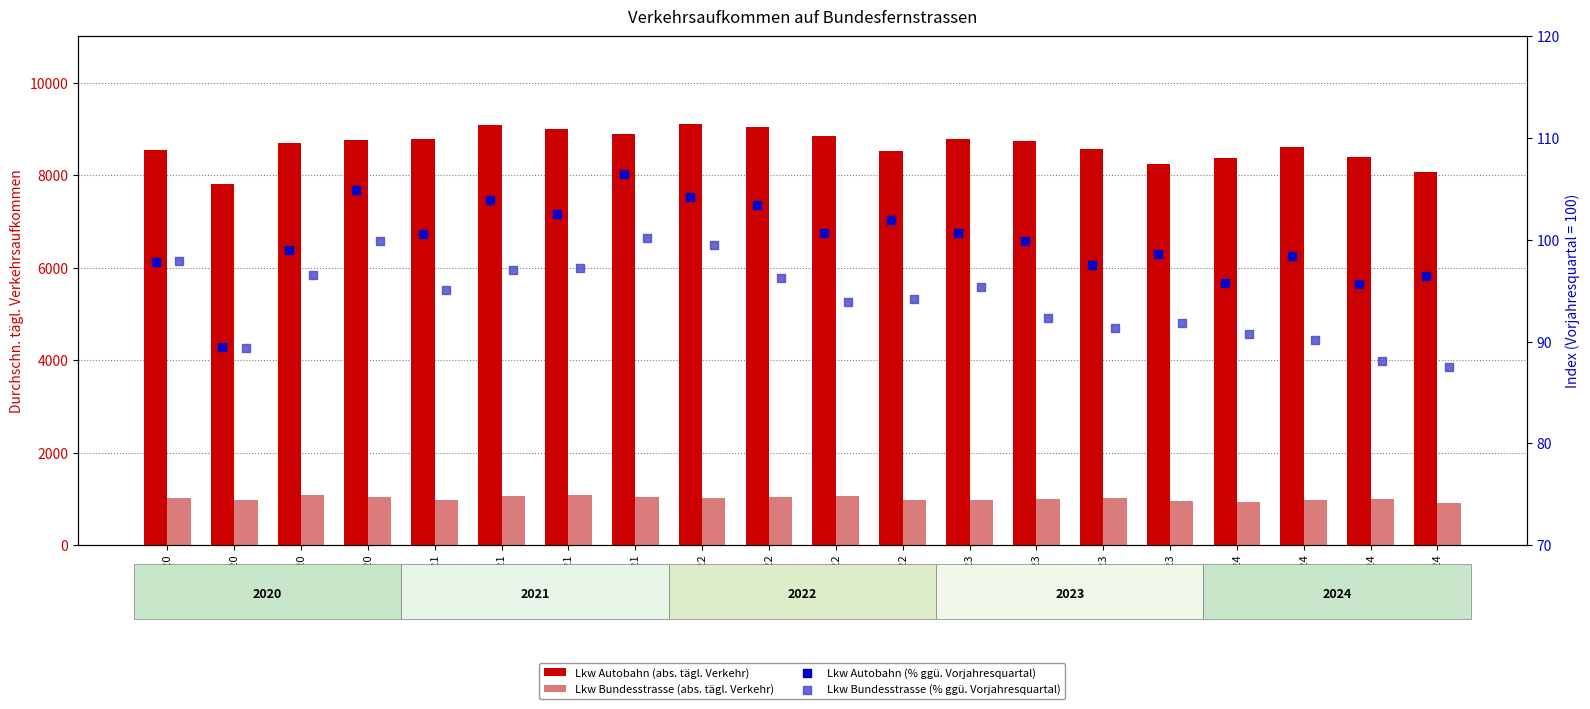

At how many categories does at least one series exceed 7198?

20